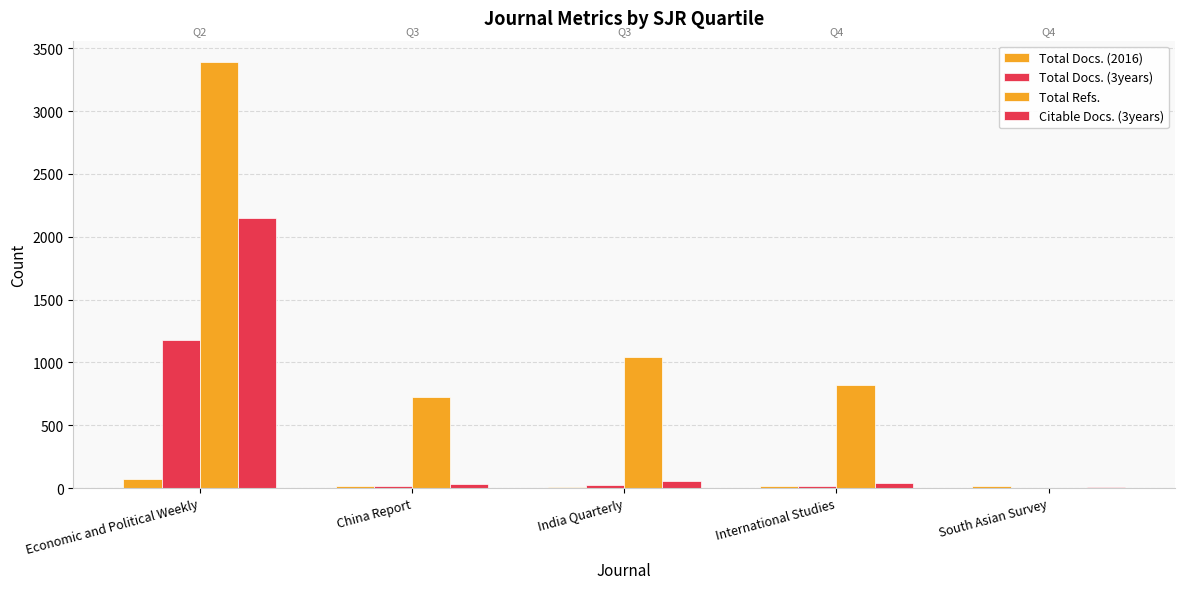

How many groups of bars are there?

5